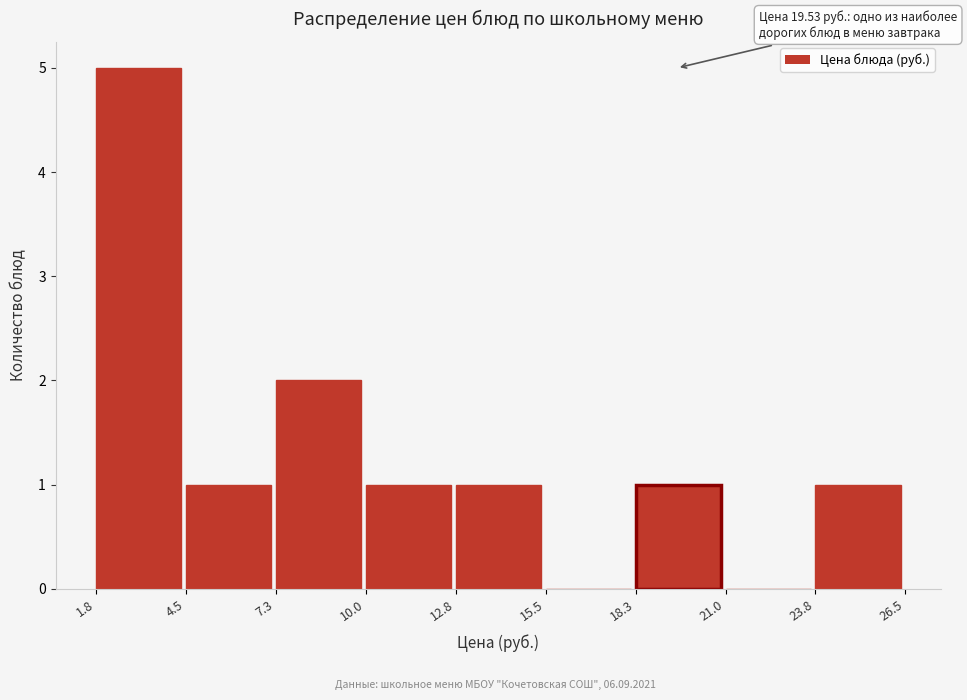

Over which range of the x-axis is the bar tallest?

1.8 to 4.5